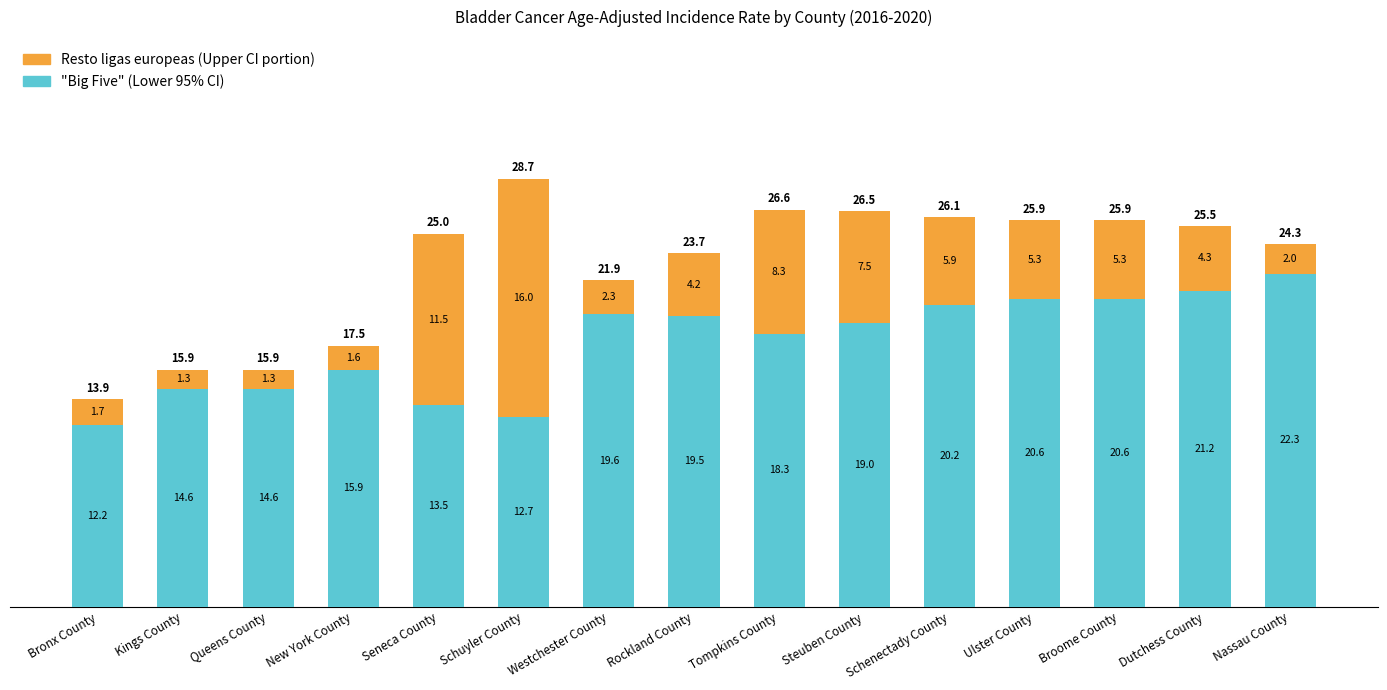

What is the total value across all series at Bronx County?

13.9